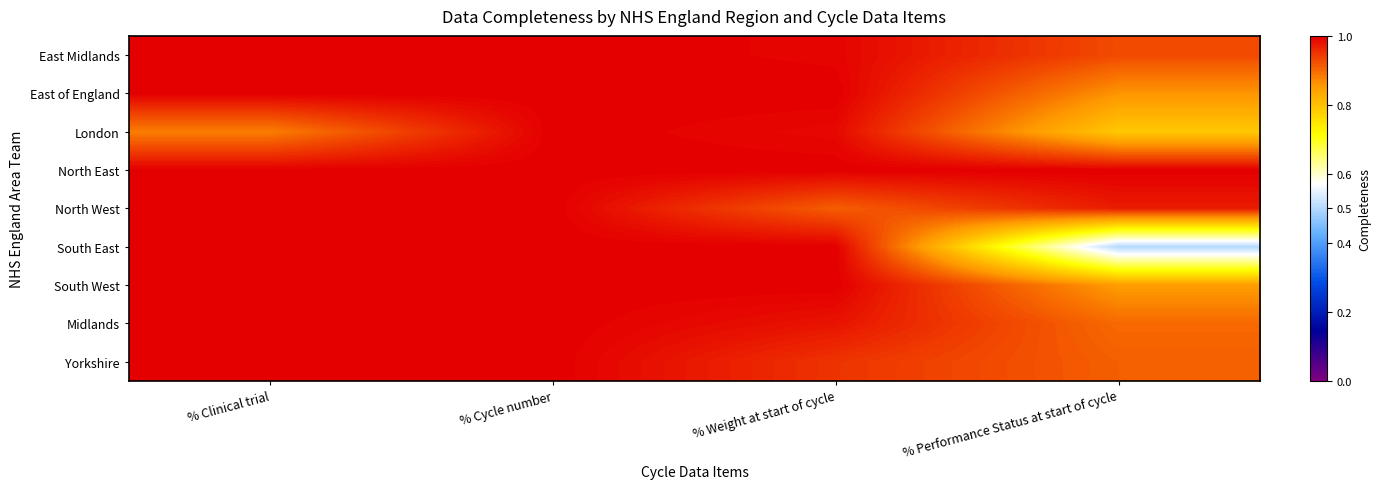

Reading left to right, extract all data points from this chart.

East Midlands: % Clinical trial=1.0	% Cycle number=1.0	% Weight at start of cycle=1.0	% Performance Status at start of cycle=0.9
East of England: % Clinical trial=1.0	% Cycle number=1.0	% Weight at start of cycle=1.0	% Performance Status at start of cycle=0.9
London: % Clinical trial=0.9	% Cycle number=1.0	% Weight at start of cycle=1.0	% Performance Status at start of cycle=0.8
North East: % Clinical trial=1.0	% Cycle number=1.0	% Weight at start of cycle=1.0	% Performance Status at start of cycle=1.0
North West: % Clinical trial=1.0	% Cycle number=1.0	% Weight at start of cycle=0.9	% Performance Status at start of cycle=1.0
South East: % Clinical trial=1.0	% Cycle number=1.0	% Weight at start of cycle=1.0	% Performance Status at start of cycle=0.5
South West: % Clinical trial=1.0	% Cycle number=1.0	% Weight at start of cycle=1.0	% Performance Status at start of cycle=0.8
Midlands: % Clinical trial=1.0	% Cycle number=1.0	% Weight at start of cycle=1.0	% Performance Status at start of cycle=0.9
Yorkshire: % Clinical trial=1.0	% Cycle number=1.0	% Weight at start of cycle=0.9	% Performance Status at start of cycle=0.9